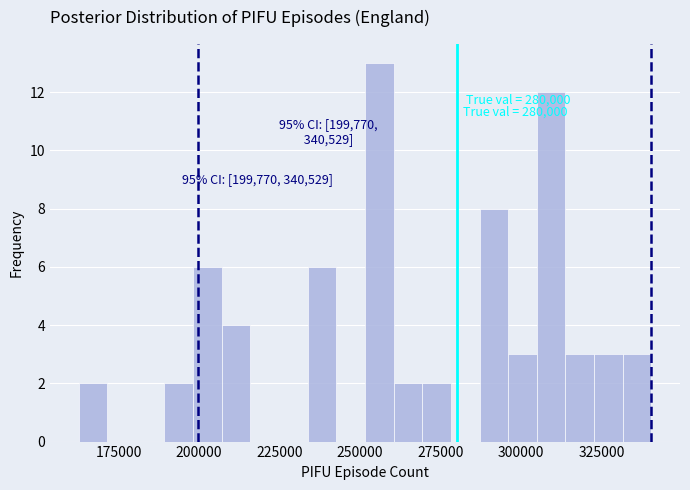

Read against the x-axis, roughly where is the centre of the tallest bar?

255000